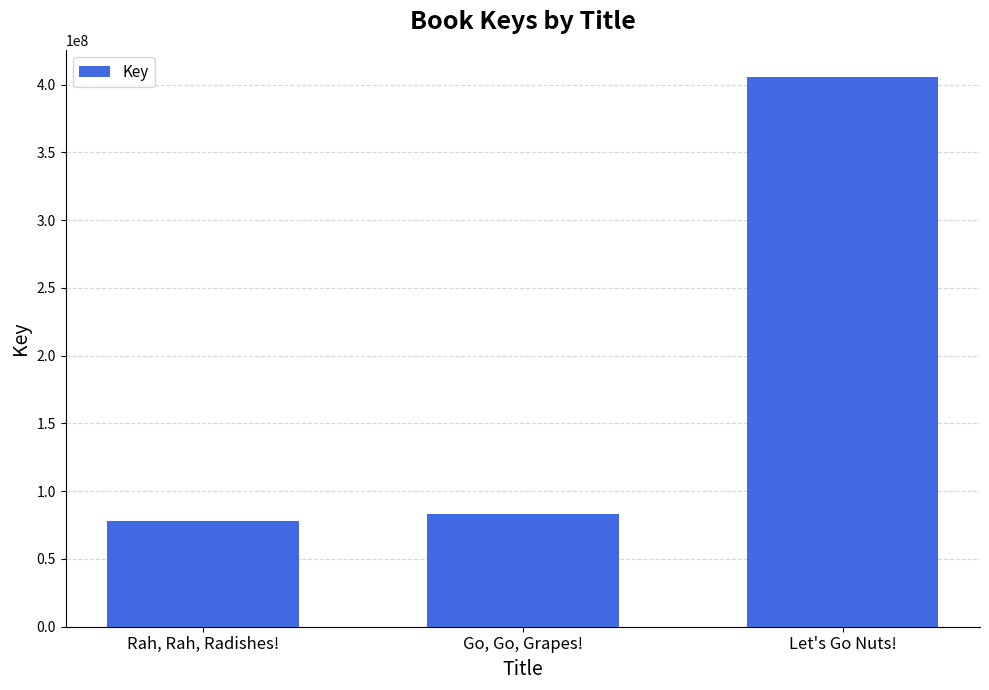

How many bars are there in total?

3